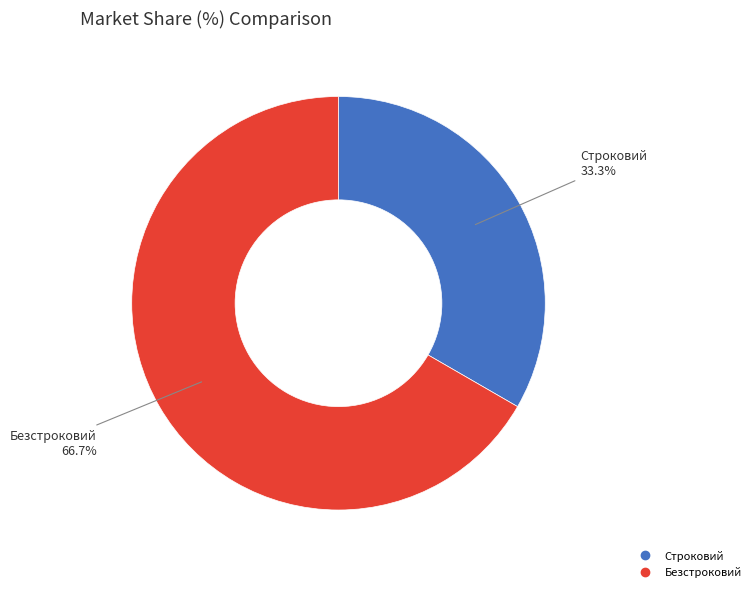

What percentage is NOT represented by Строковий?

66.7%